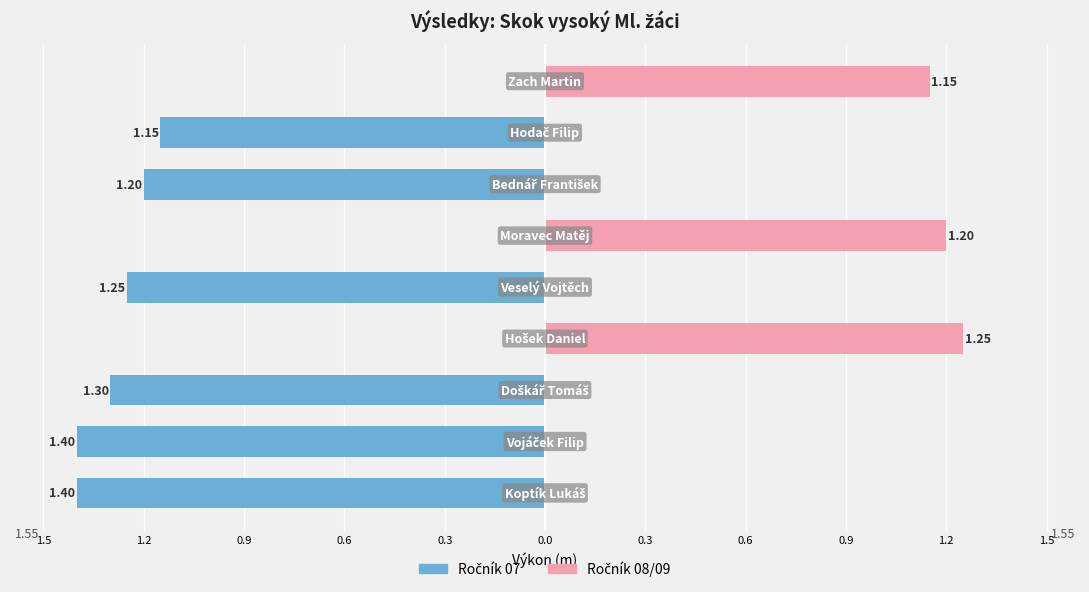

Which series has the widest spread of values?

Ročník 07